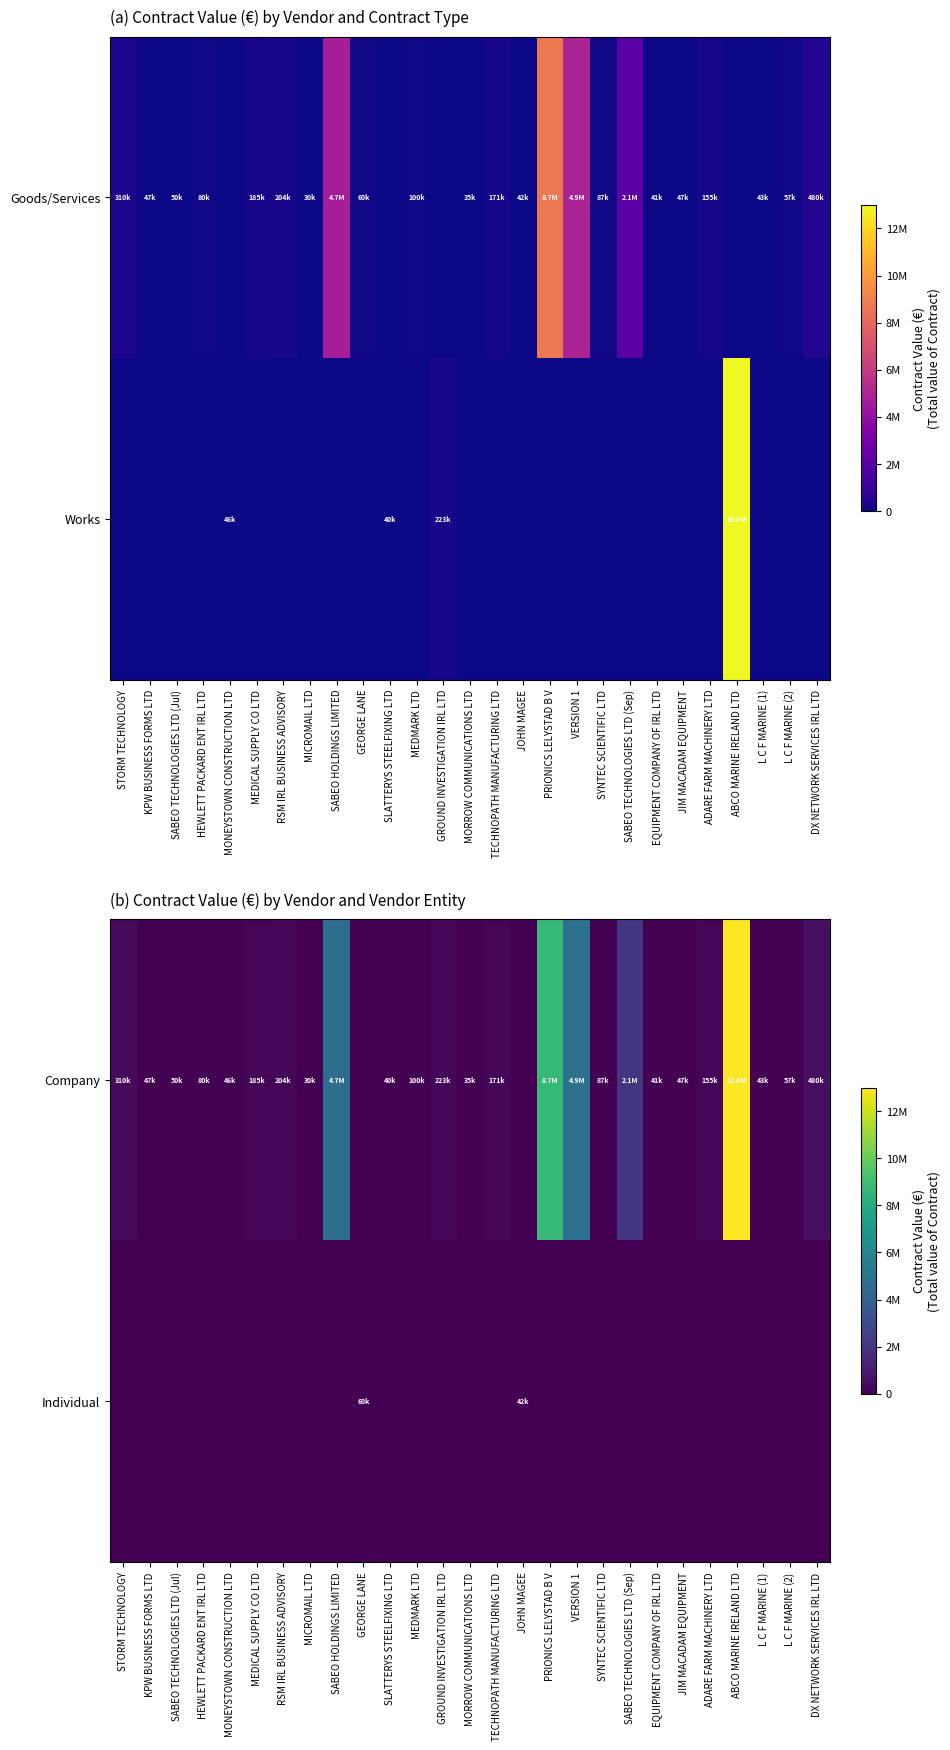

What is the spread (max minus min) of values at JIM MACADAM EQUIPMENT?

47250